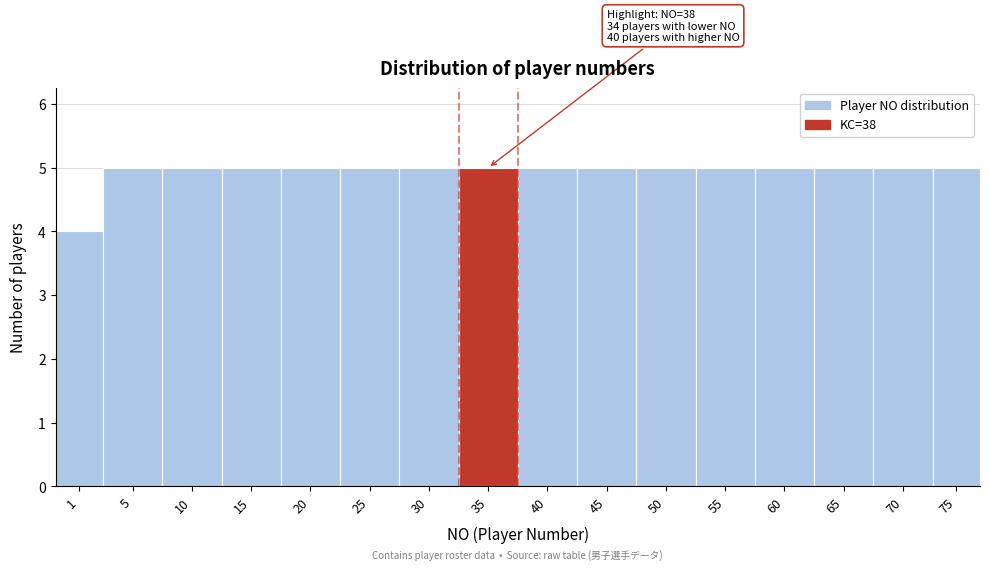

Reading right to left, transcribe all the data shown in this chart.

75=5	70=5	65=5	60=5	55=5	50=5	45=5	40=5	35=5	30=5	25=5	20=5	15=5	10=5	5=5	1=4